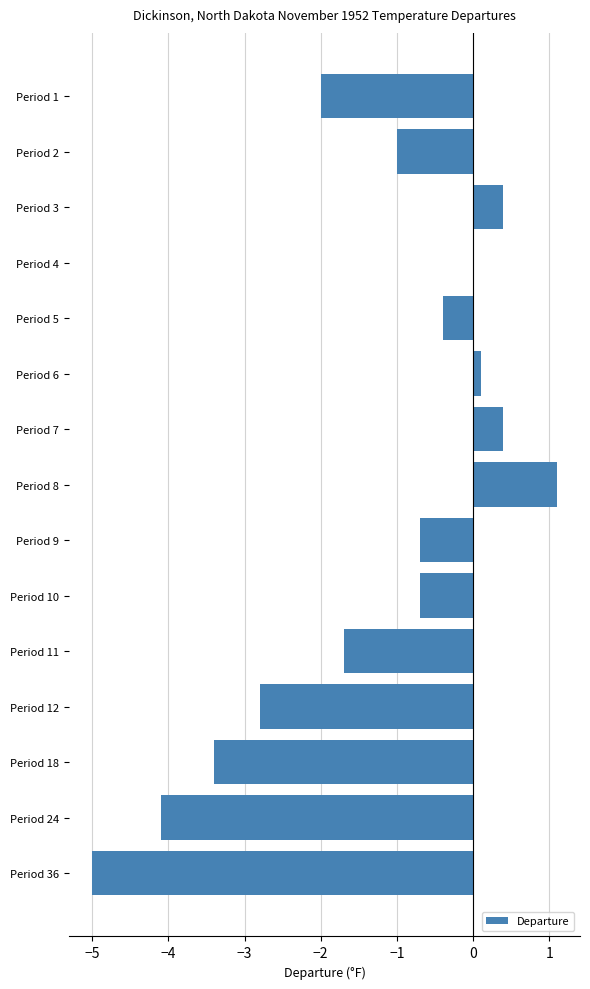

What value does the data have at Period 12?

-2.8